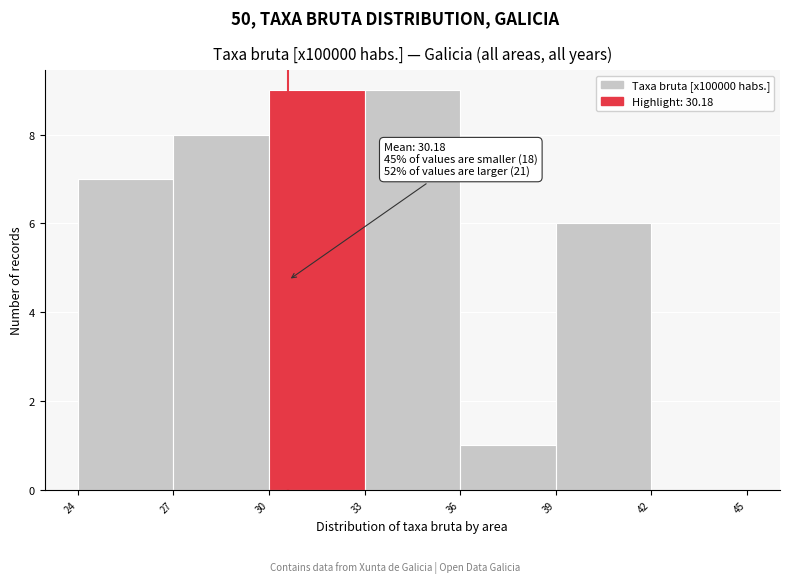

Reading left to right, extract all data points from this chart.

24=7	27=8	30=9	33=9	36=1	39=6	42=0